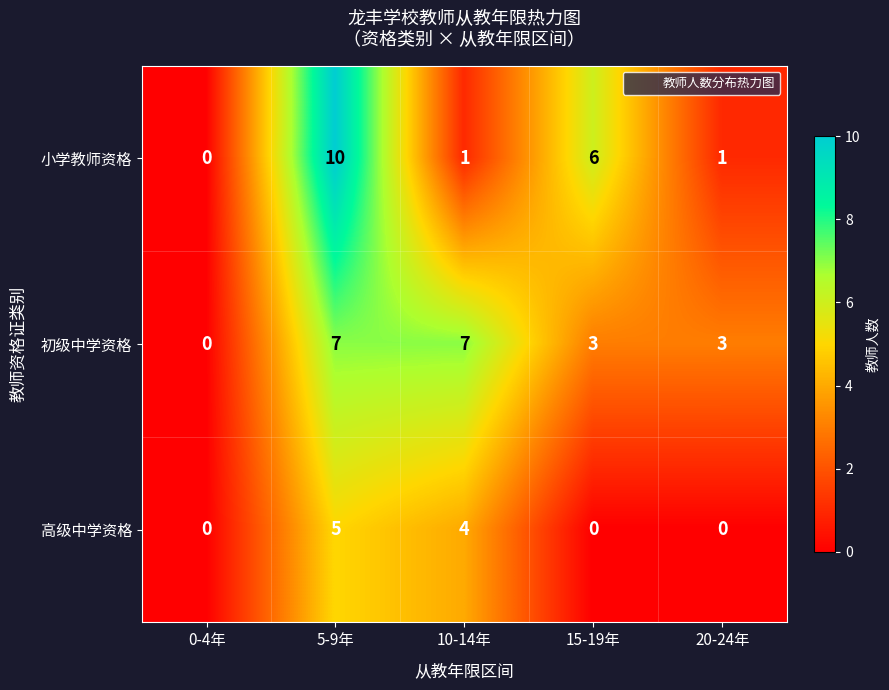

Reading left to right, extract all data points from this chart.

小学教师资格: 0-4年=0	5-9年=10	10-14年=1	15-19年=6	20-24年=1
初级中学资格: 0-4年=0	5-9年=7	10-14年=7	15-19年=3	20-24年=3
高级中学资格: 0-4年=0	5-9年=5	10-14年=4	15-19年=0	20-24年=0